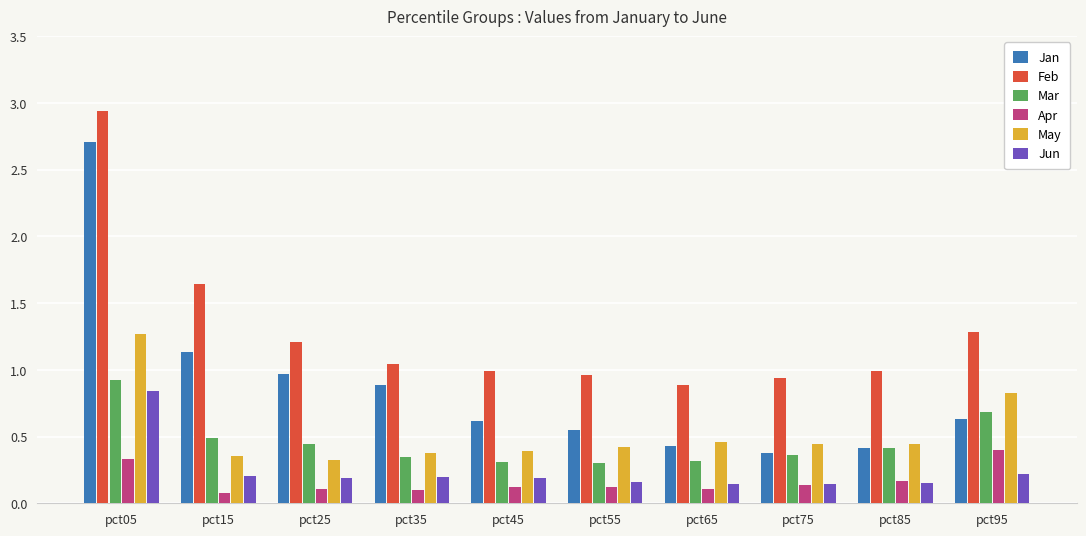

Which series has the largest range (max minus min)?

Jan